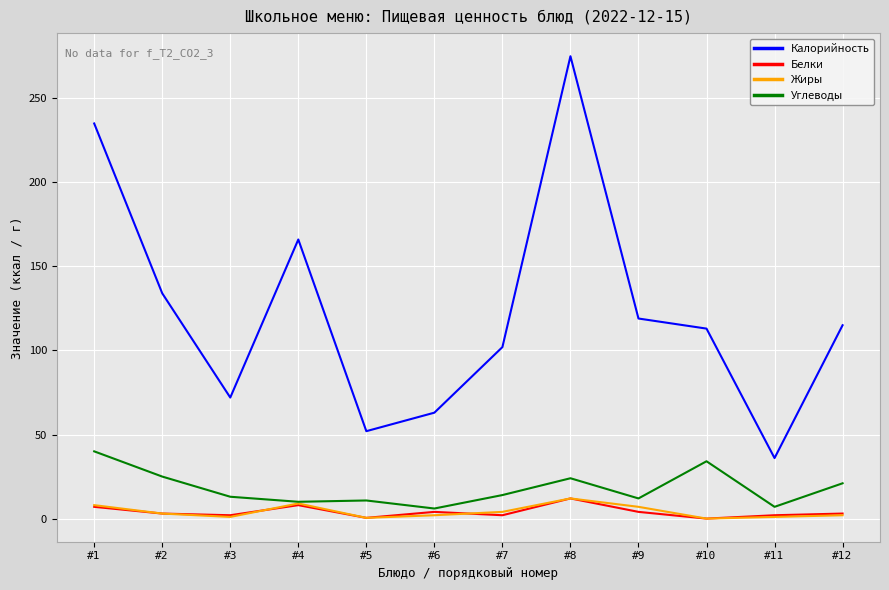

What is the spread (max minus min) of values at #4?

158.0